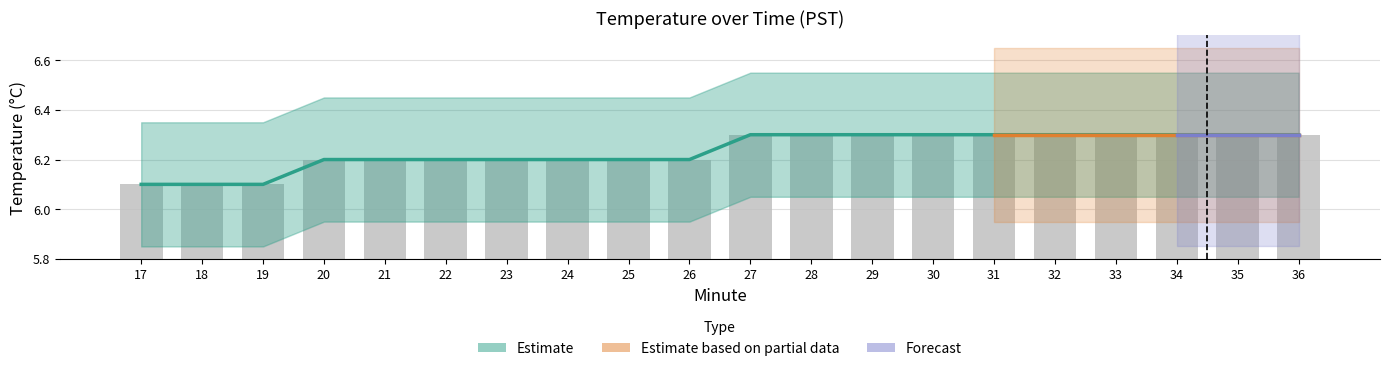

True or false: Temperature has a value of 6.2 at 23.

True